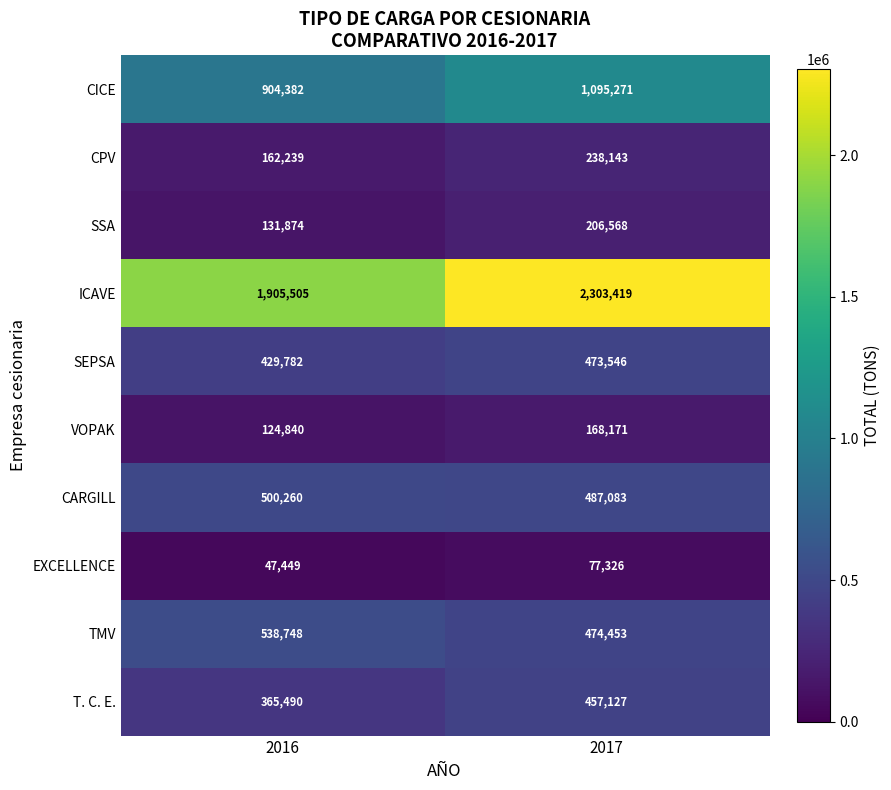

Is it true that EXCELLENCE equals 77326 at 2017?

True